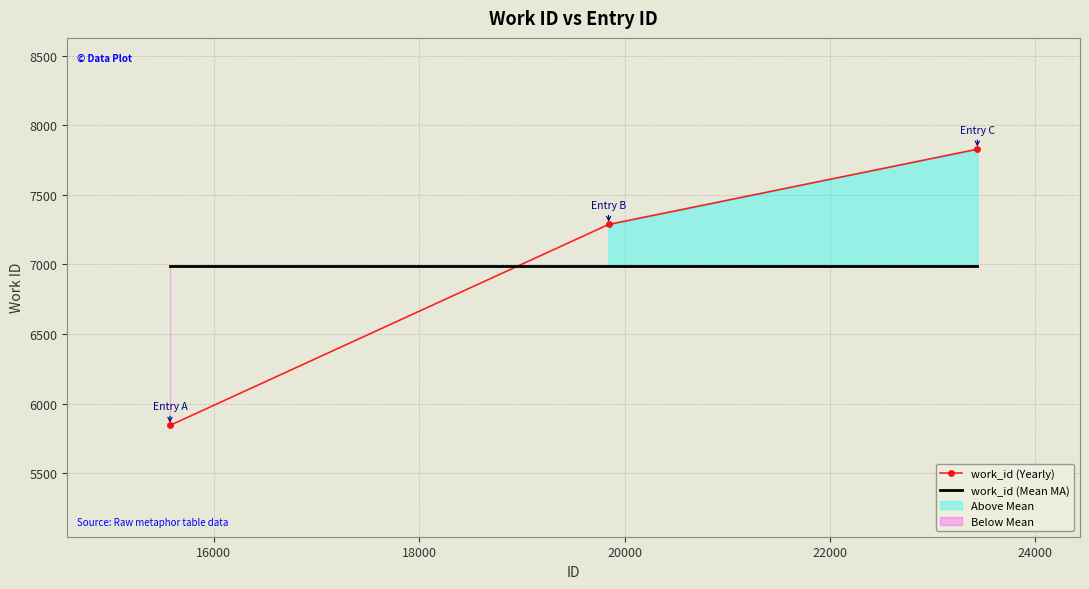

What is the lowest value of the work_id (Yearly) series?

5843